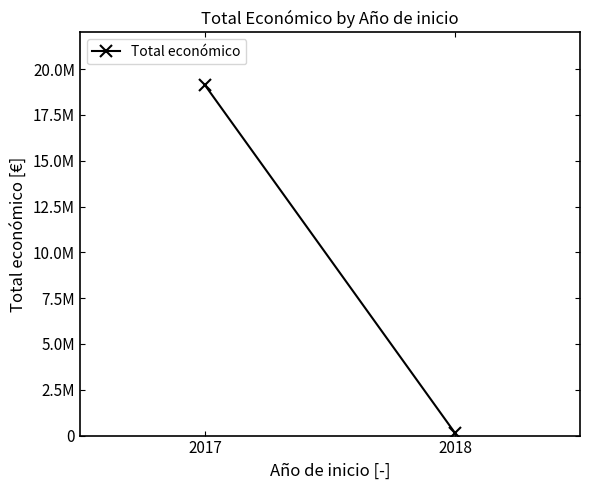

Does the chart have visible grid lines?

No